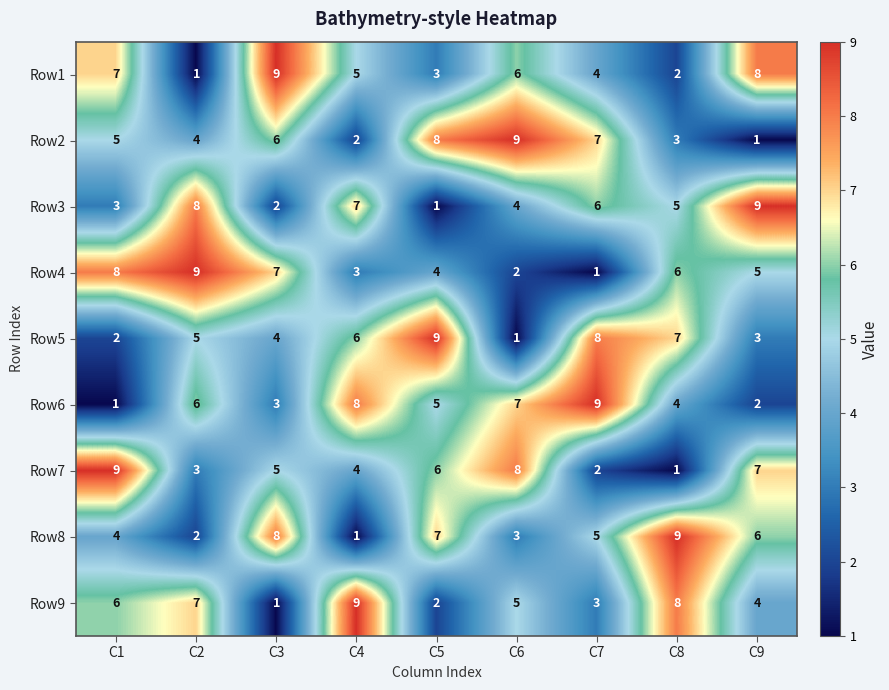

Which category has the lowest value in the Row1 series?

C2